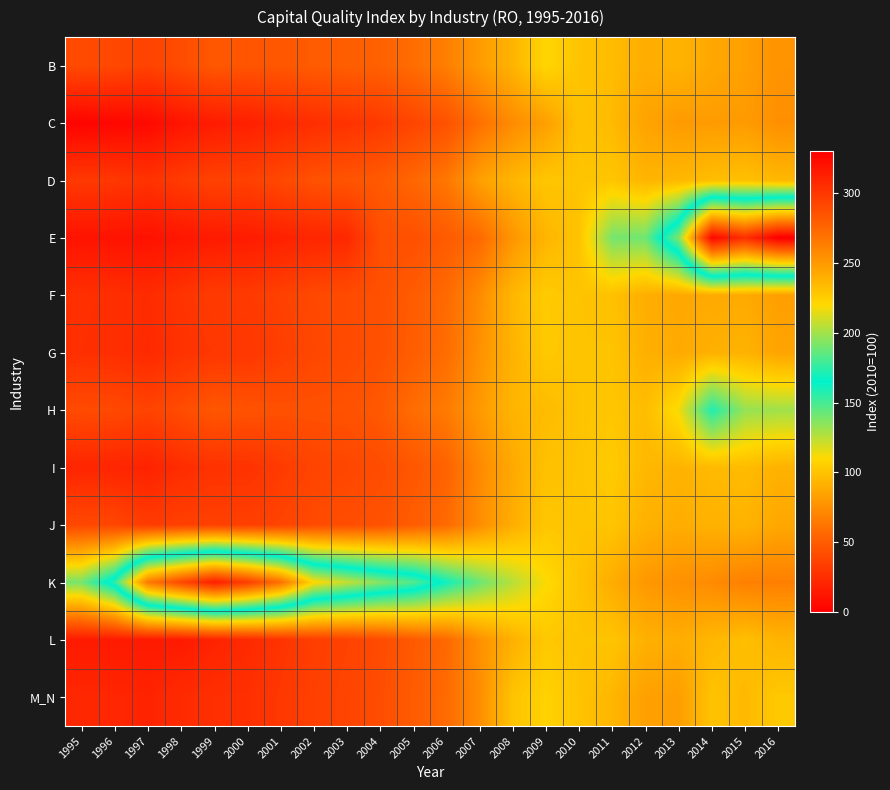

How many data points does each series have?

22